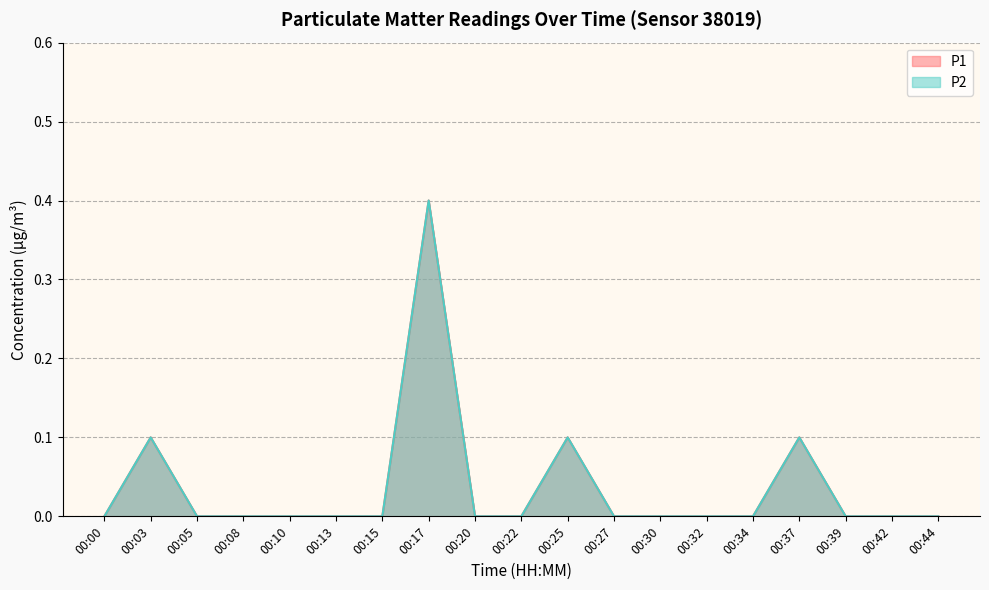

Count the P1 values in the range 0 to 1.

19